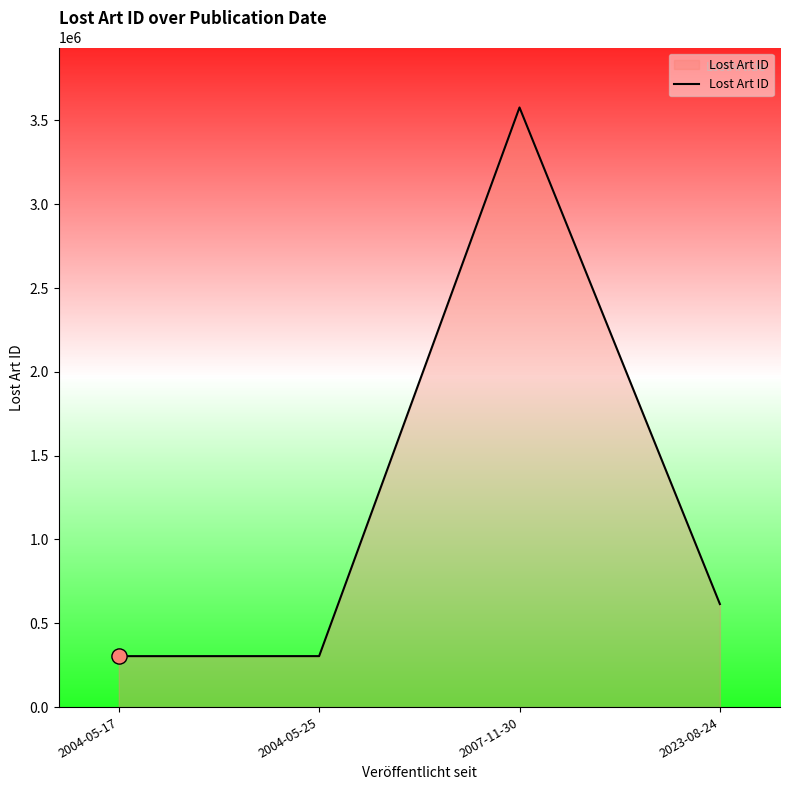

Which has a higher value, 2004-05-17 or 2007-11-30?

2007-11-30